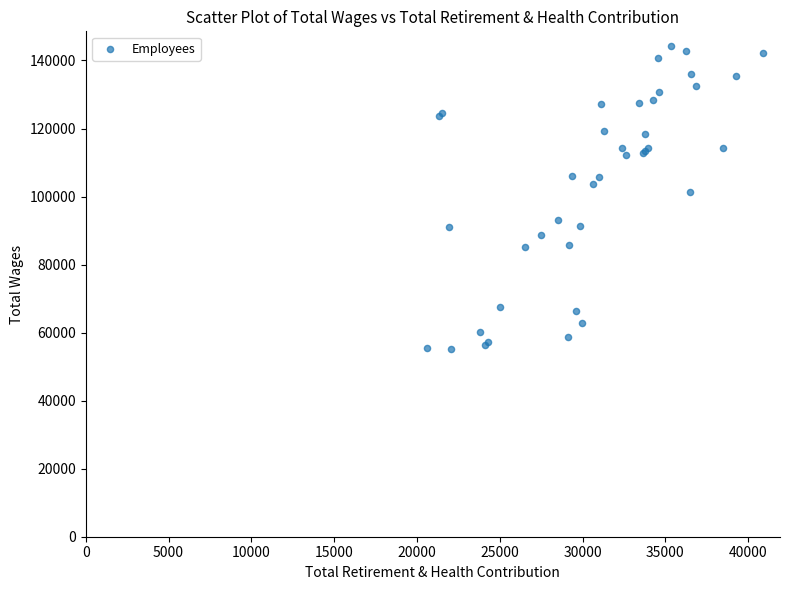

What Y value in the scatter plot is closest to 99698?

101483